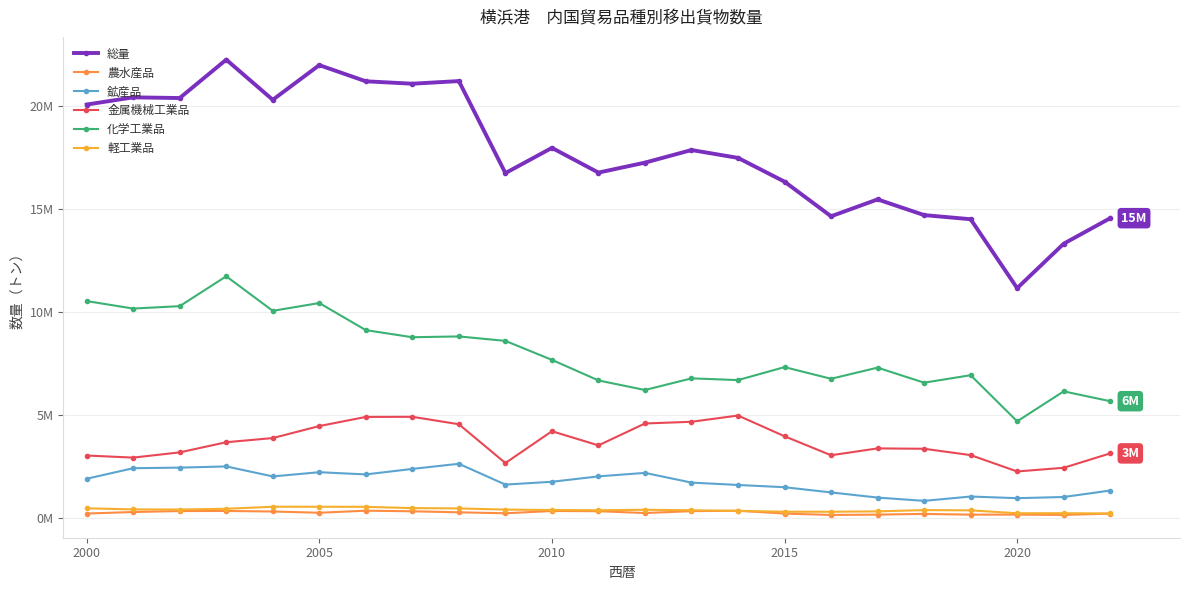

True or false: 鉱産品 and 金属機械工業品 intersect in this chart.

False